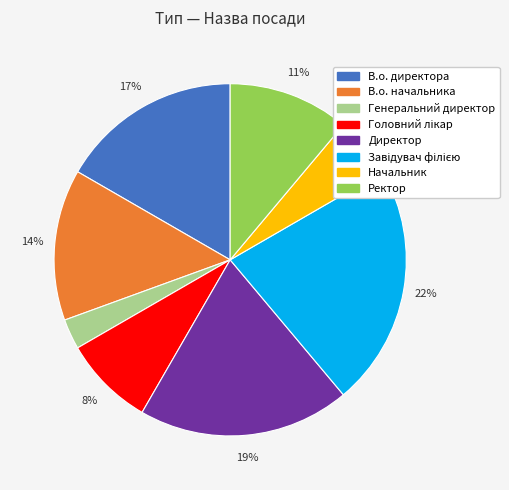

To the nearest percent, what is the difference between the Генеральний директор and Начальник slice percentages?

3%